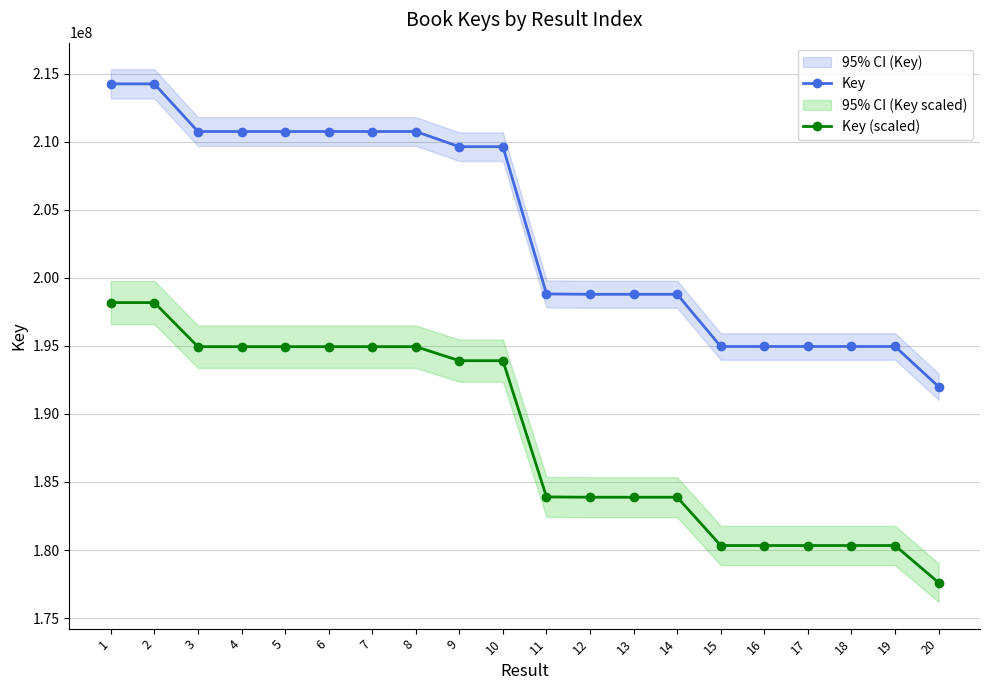

The Key series shows 214247127.0 at 2. True or false?

True